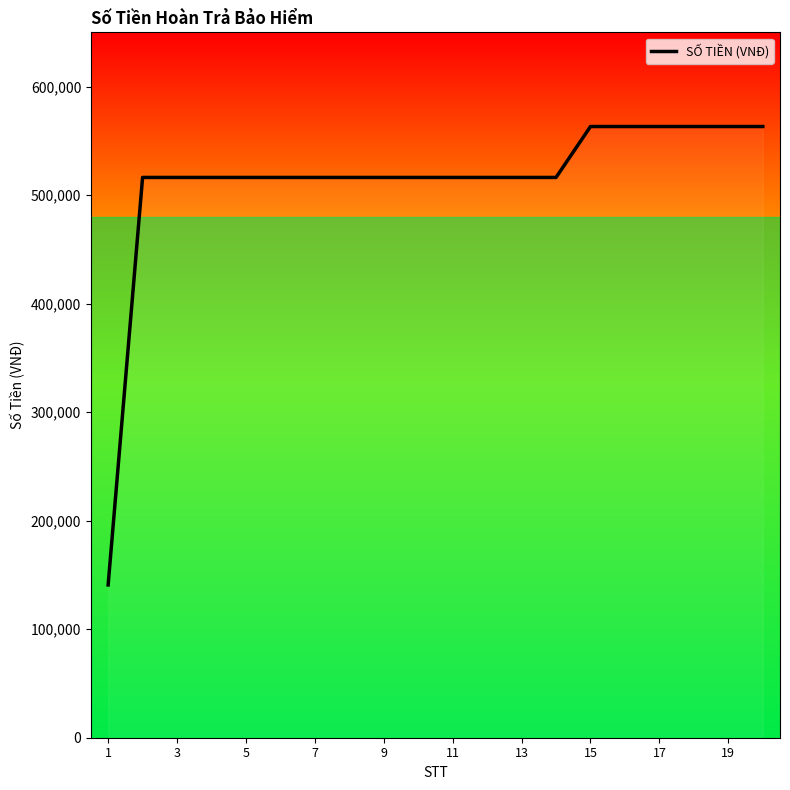

What is the maximum value shown in the chart?

563220